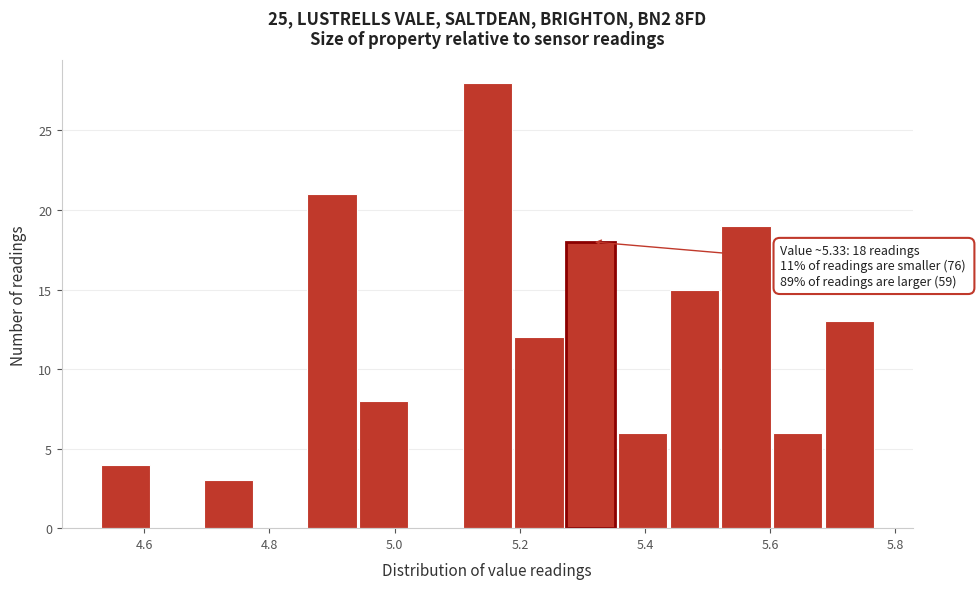

Which range on the x-axis has the tallest bar?

5.10 to 5.20